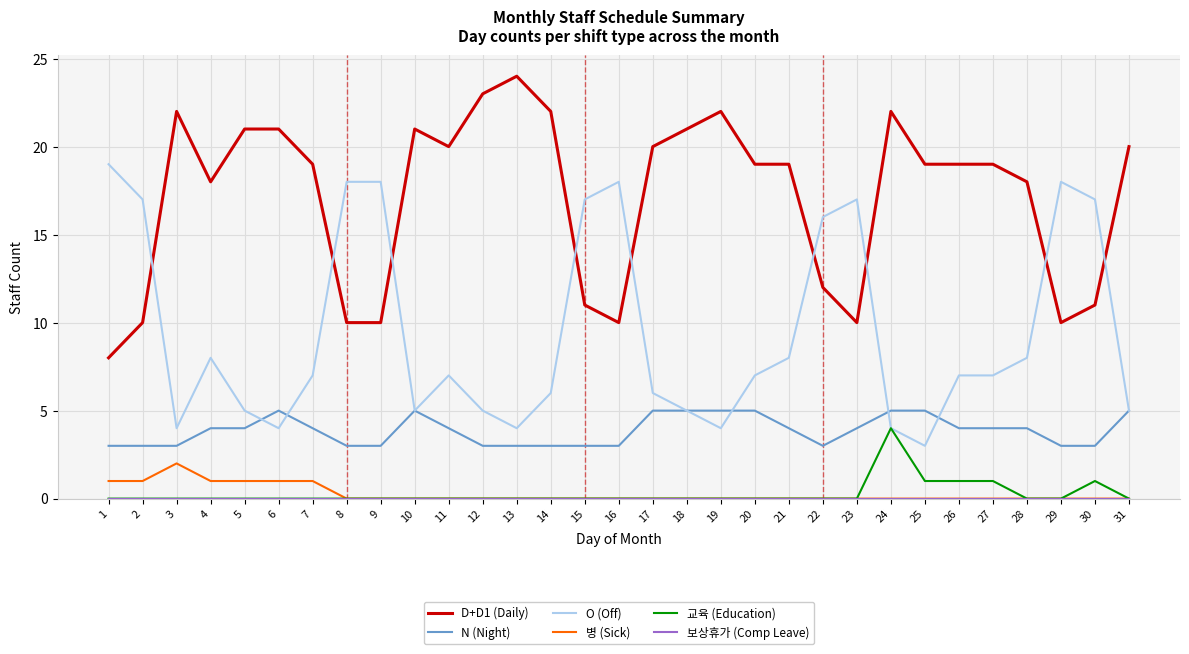

What is the difference between the highest and lowest values at 15?

17